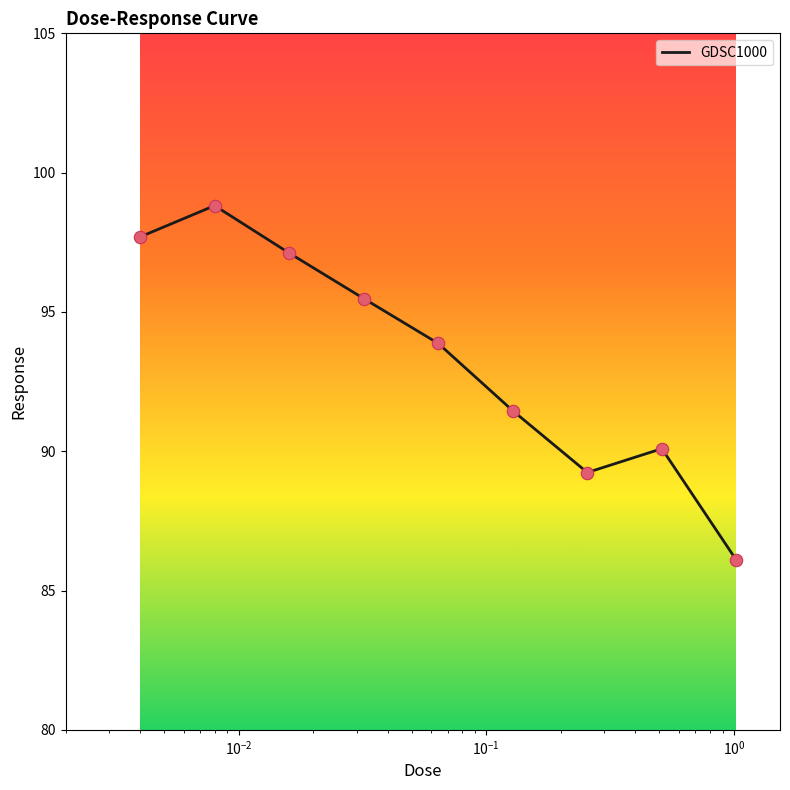

What is the maximum value shown in the chart?

98.8